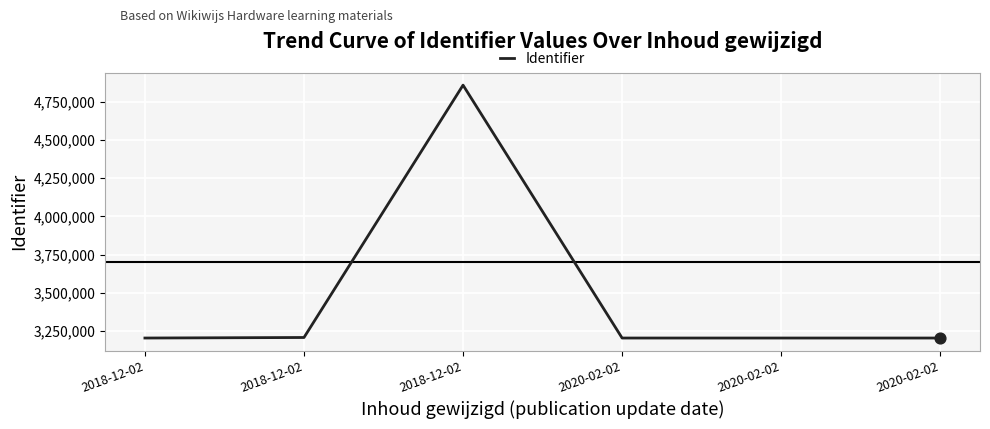

What is the change in value from 2018-12-02 to 2020-02-02?

-3469